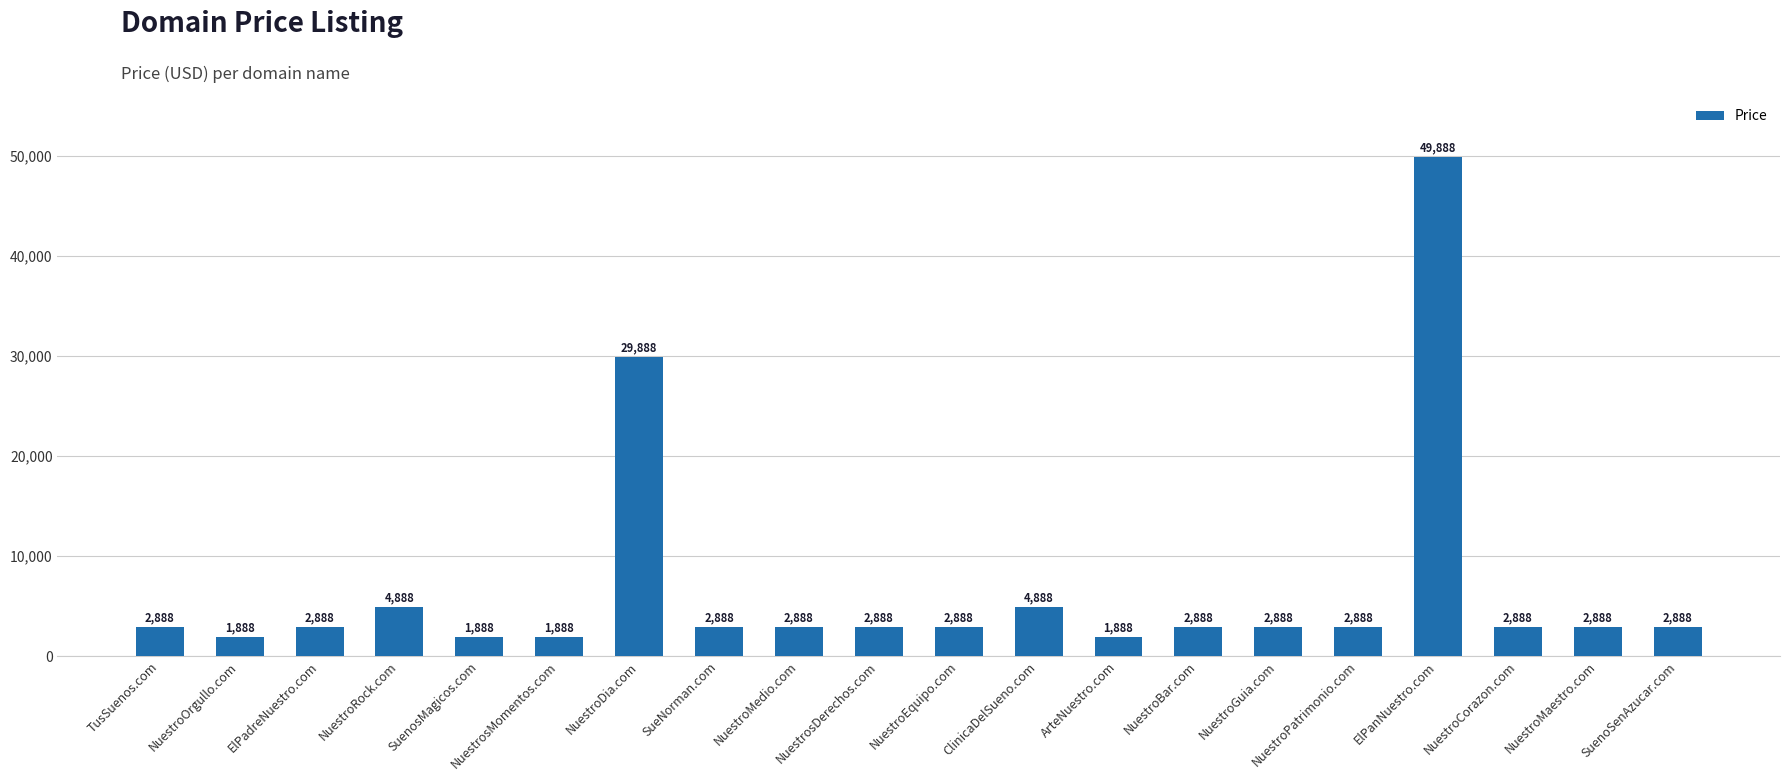

What is the label of the 6th bar from the right?

NuestroGuia.com